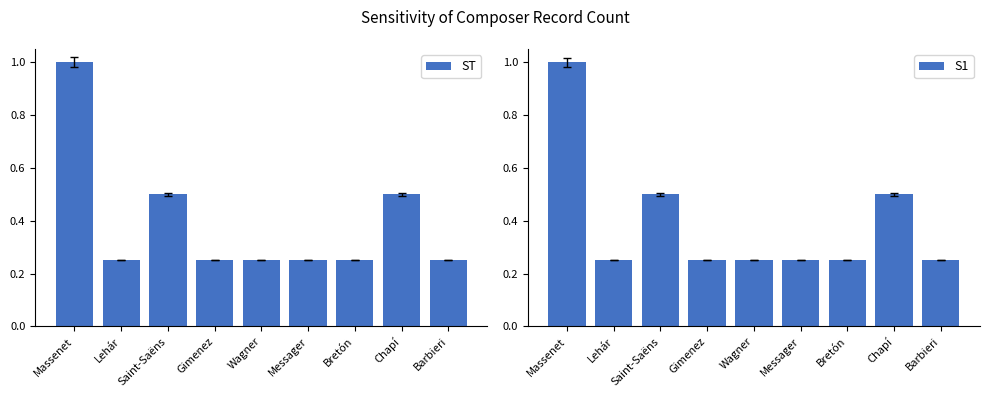

Does the chart contain any negative values?

No